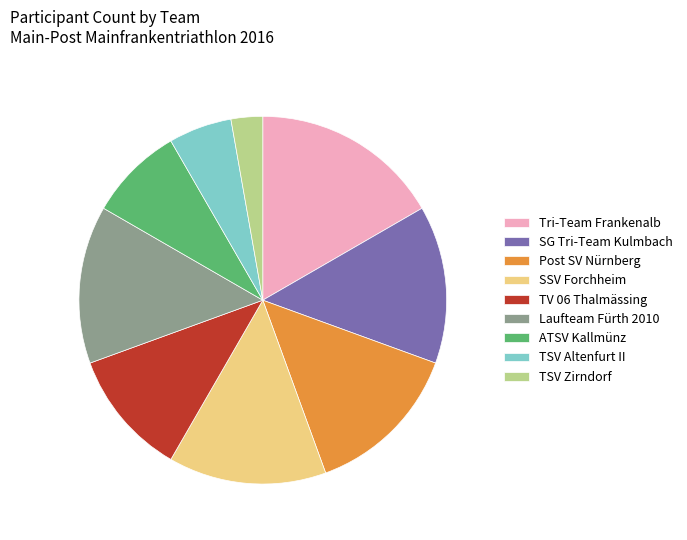

What is the largest slice in the pie chart?

Tri-Team Frankenalb